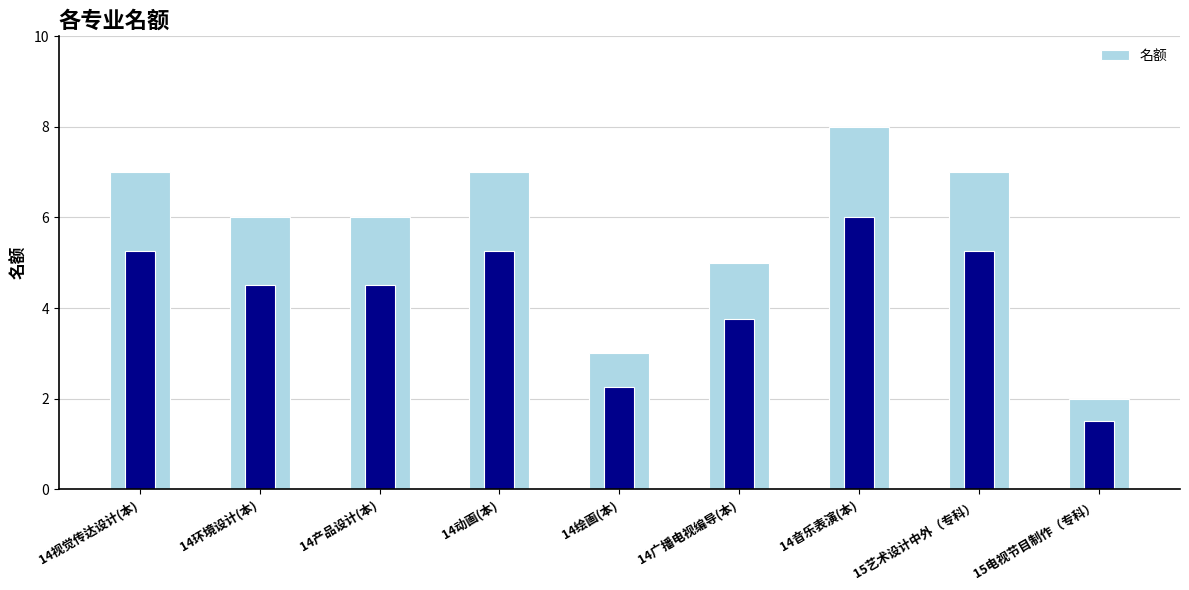

Which has a higher value, 14动画(本) or 15艺术设计中外（专科）?

14动画(本)